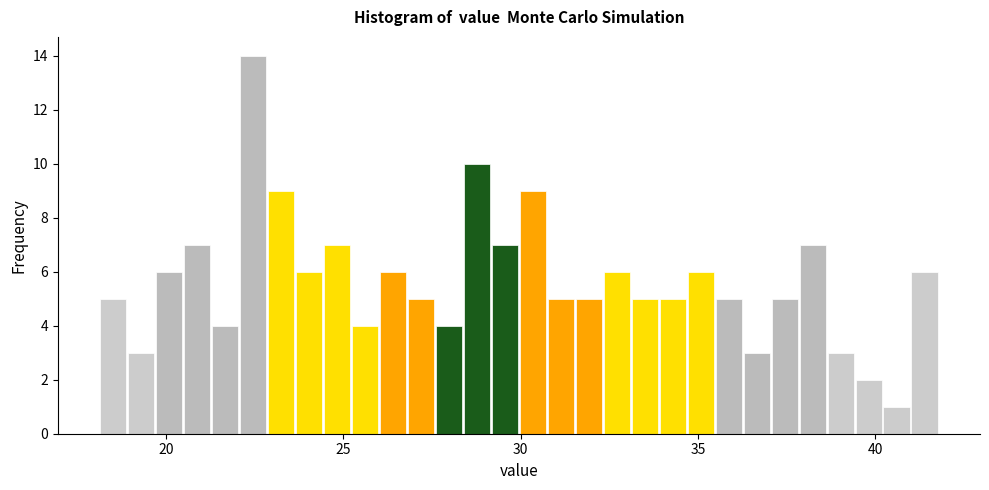

Read against the x-axis, roughly where is the centre of the tallest bar?

22.5